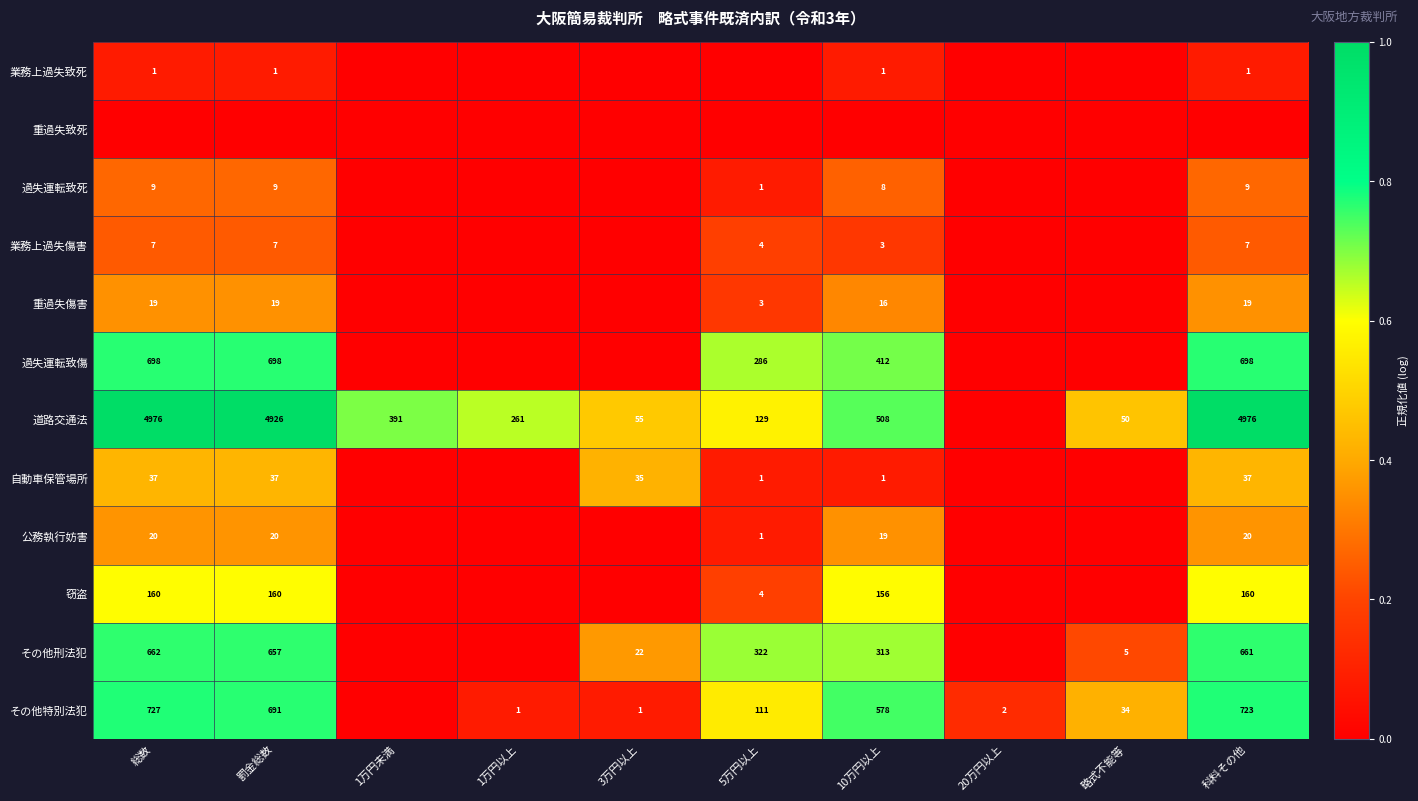

What is the sum of the 公務執行妨害 values at 科料その他 and 10万円以上?

39